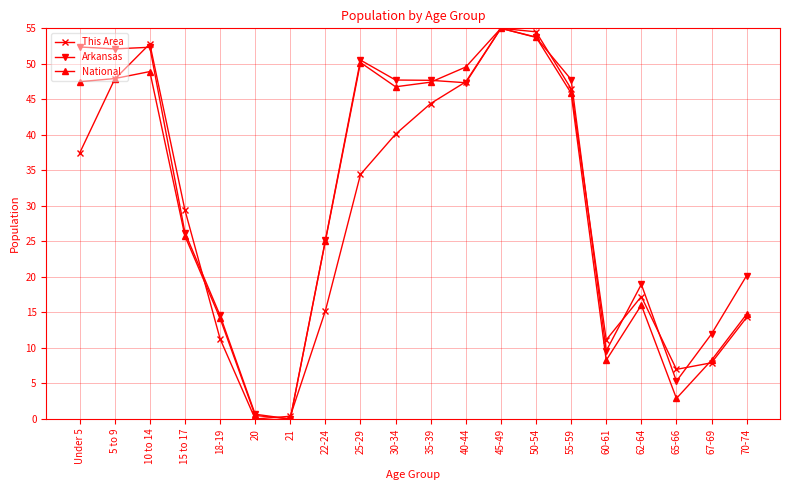

How many lines are shown in the chart?

3